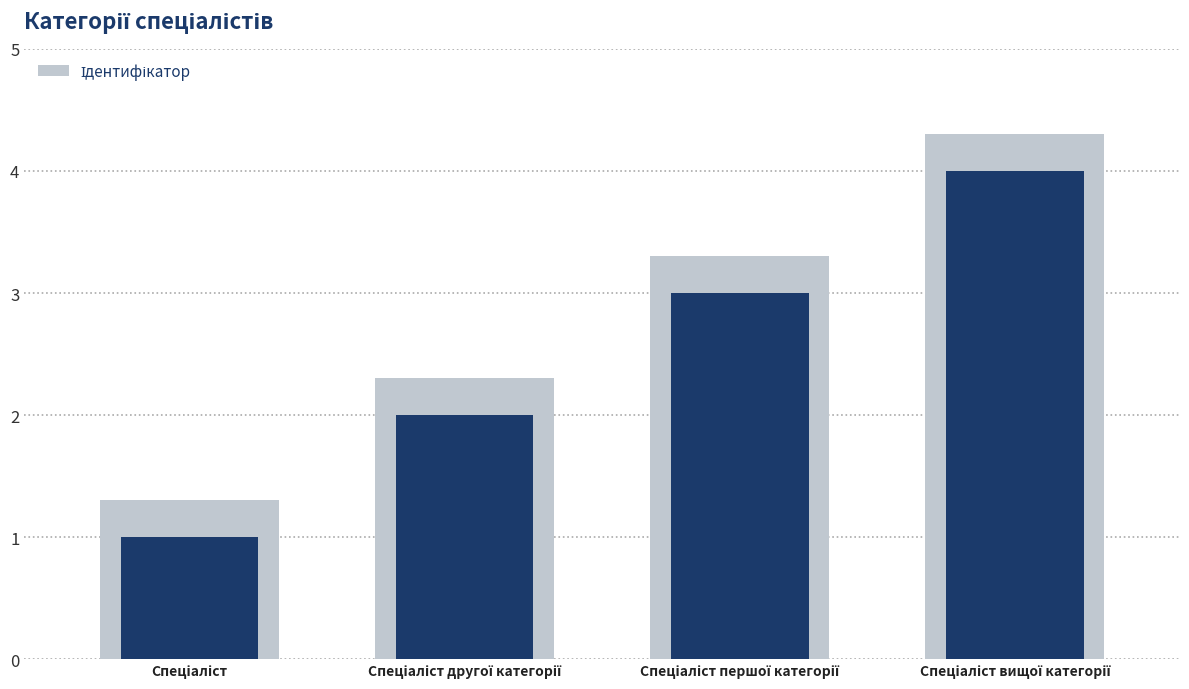

At which category does the chart reach its minimum across all series?

Спеціаліст